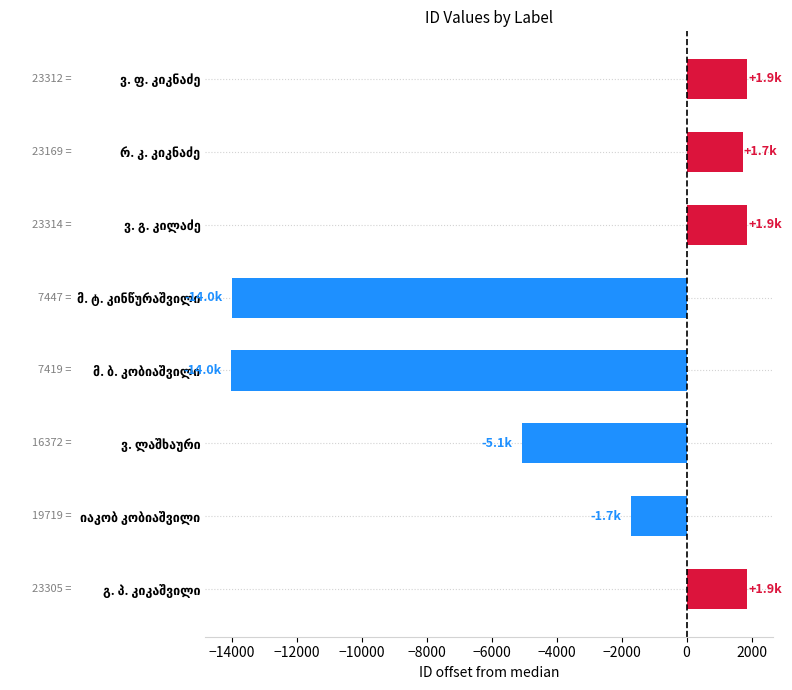

What is the difference between the second highest and minimum values?

15893